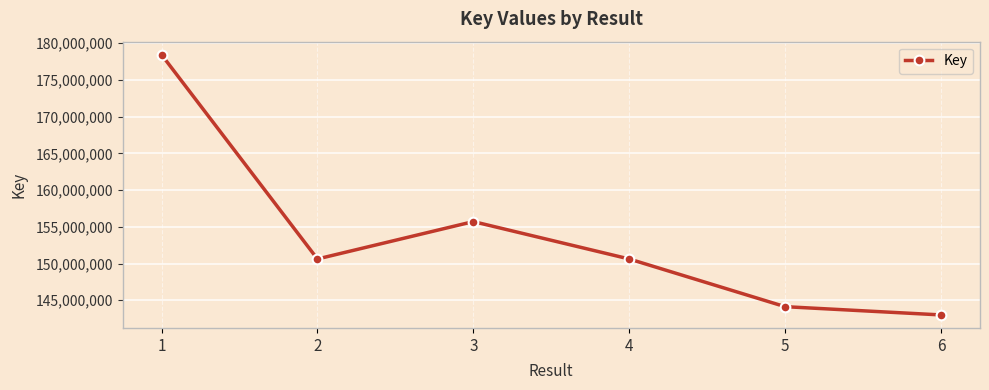

What is the ratio of the value at 4 to the value at 6?

1.1